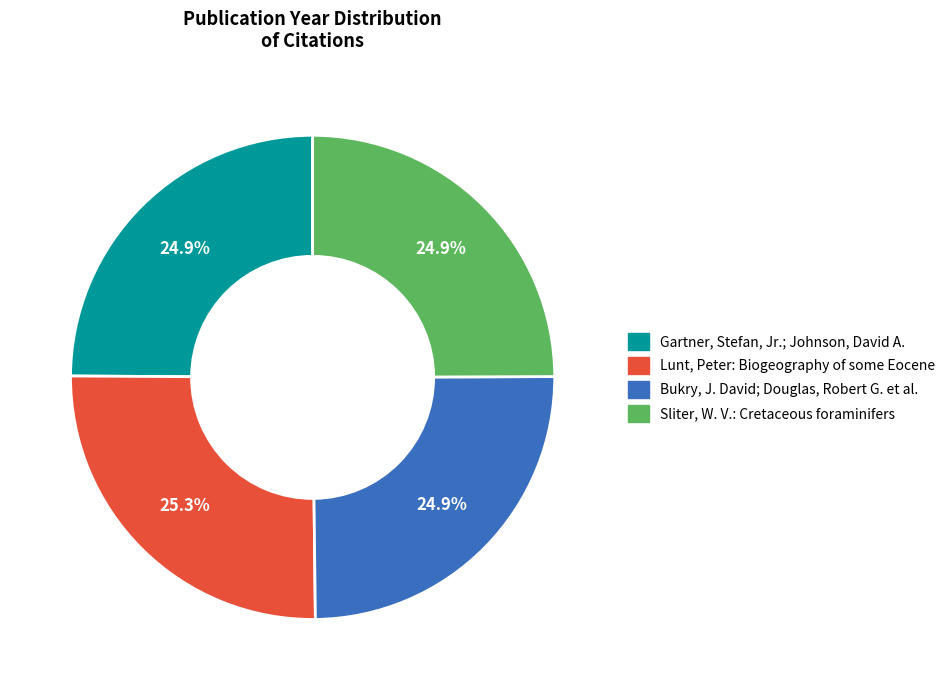

What is the smallest slice in the pie chart?

Bukry, J. David; Douglas, Robert G. et al.